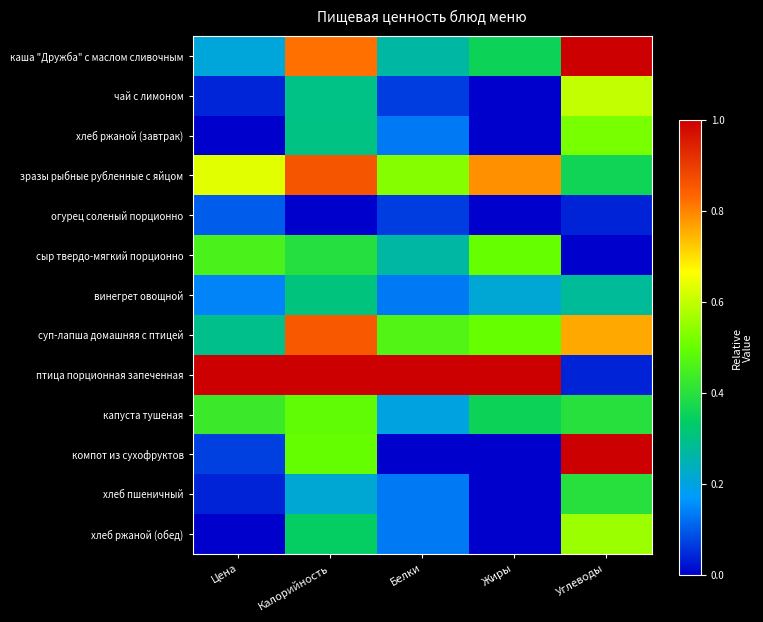

What is the spread (max minus min) of values at Калорийность?

1.0